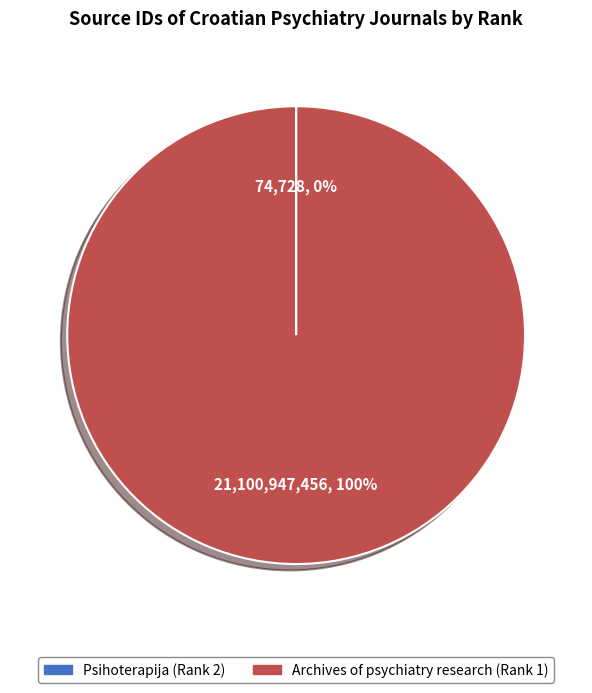

Which category accounts for the majority?

Archives of psychiatry research (Rank 1)